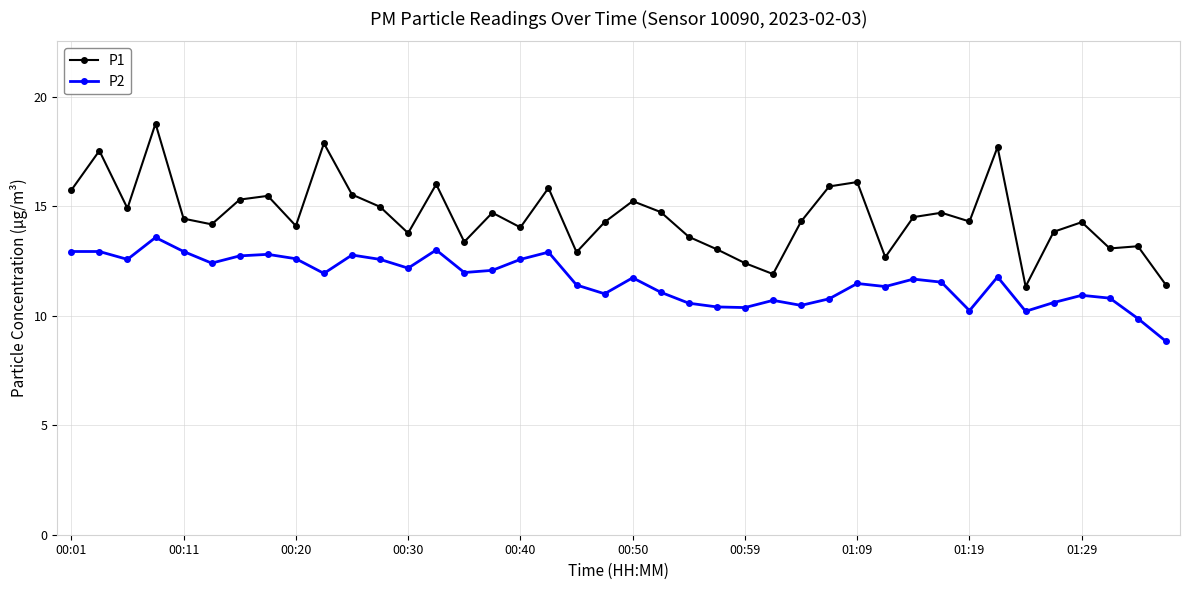

What is the maximum value shown in the chart?

18.8